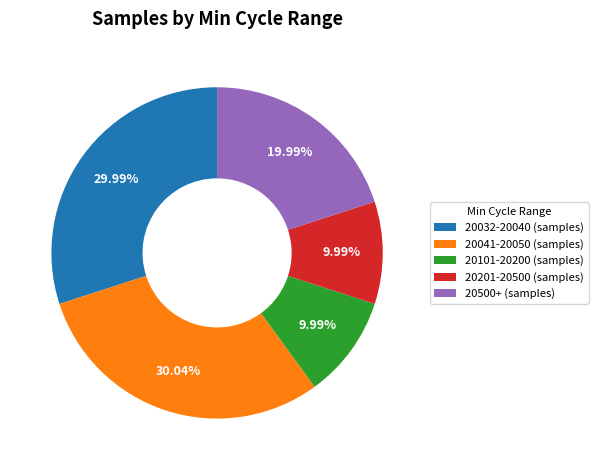

Is there any slice that represents more than half of the pie?

No